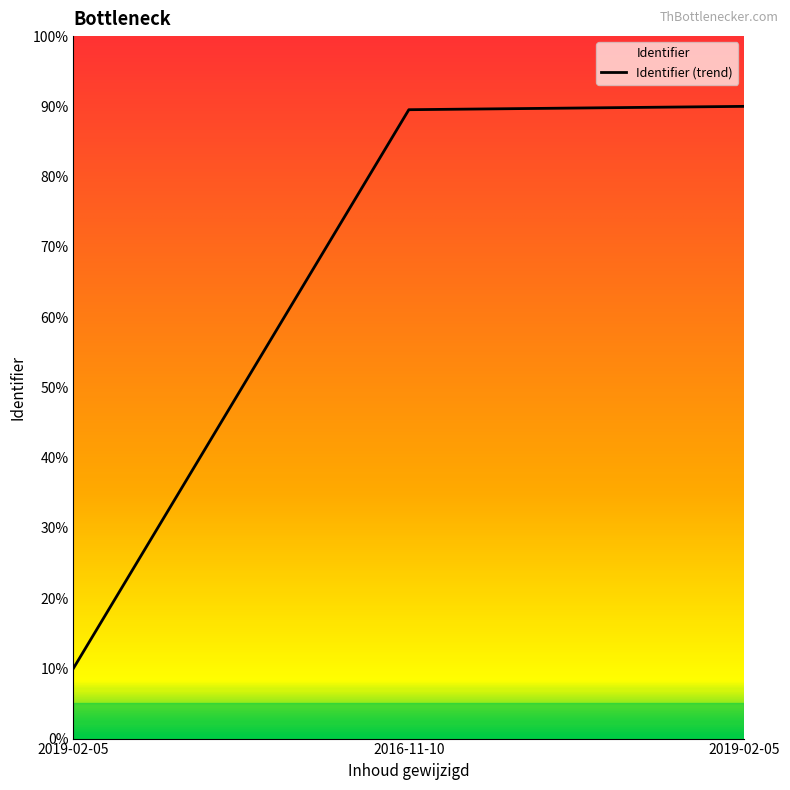

The chart shows a value of 10.0 at 2019-02-05. True or false?

True